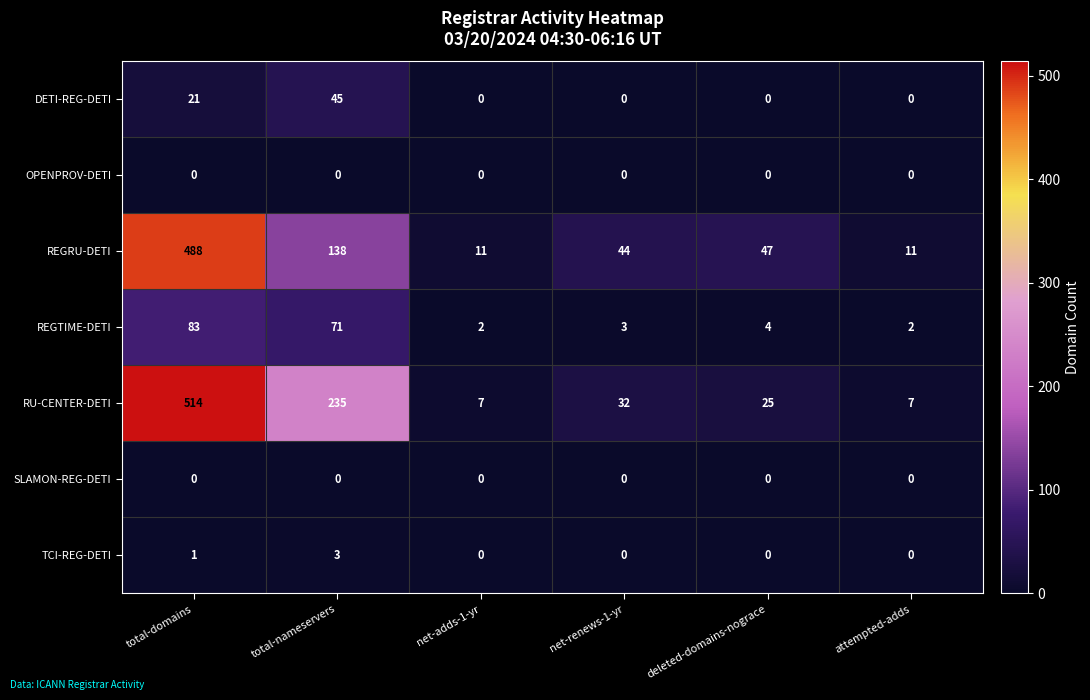

What is the highest value of the TCI-REG-DETI series?

3